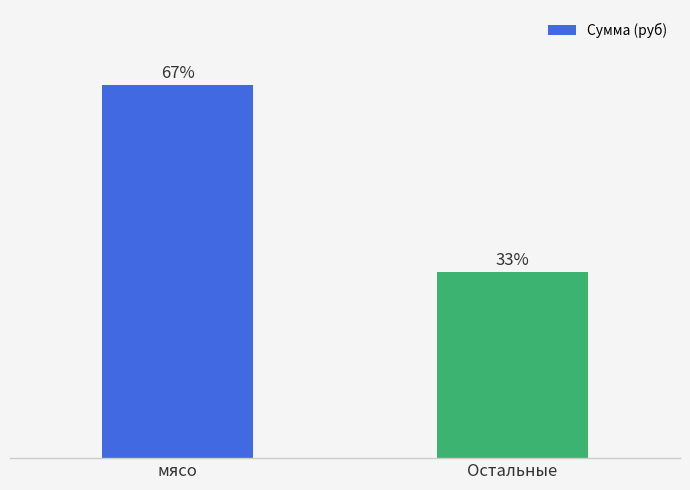

What is the label of the 1st bar from the left?

мясо